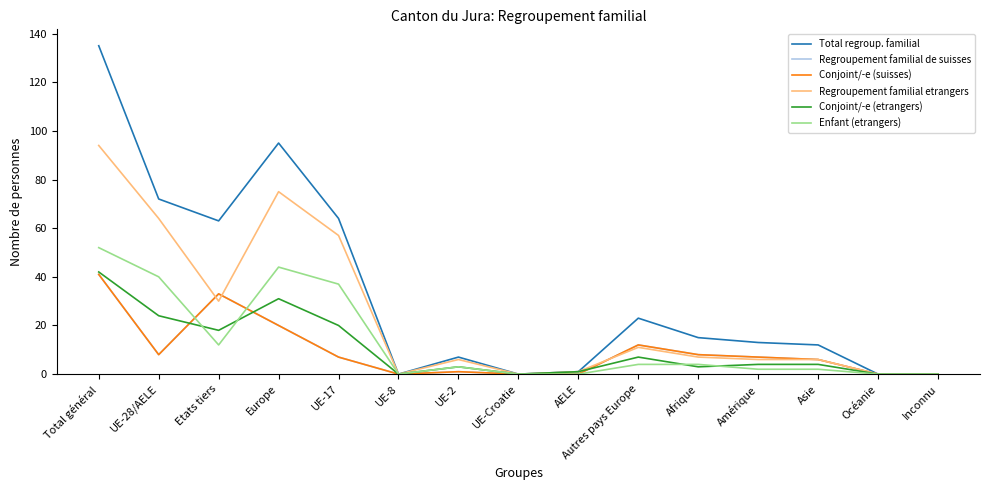

At which category does Conjoint/-e (etrangers) reach its first local valley?

Etats tiers